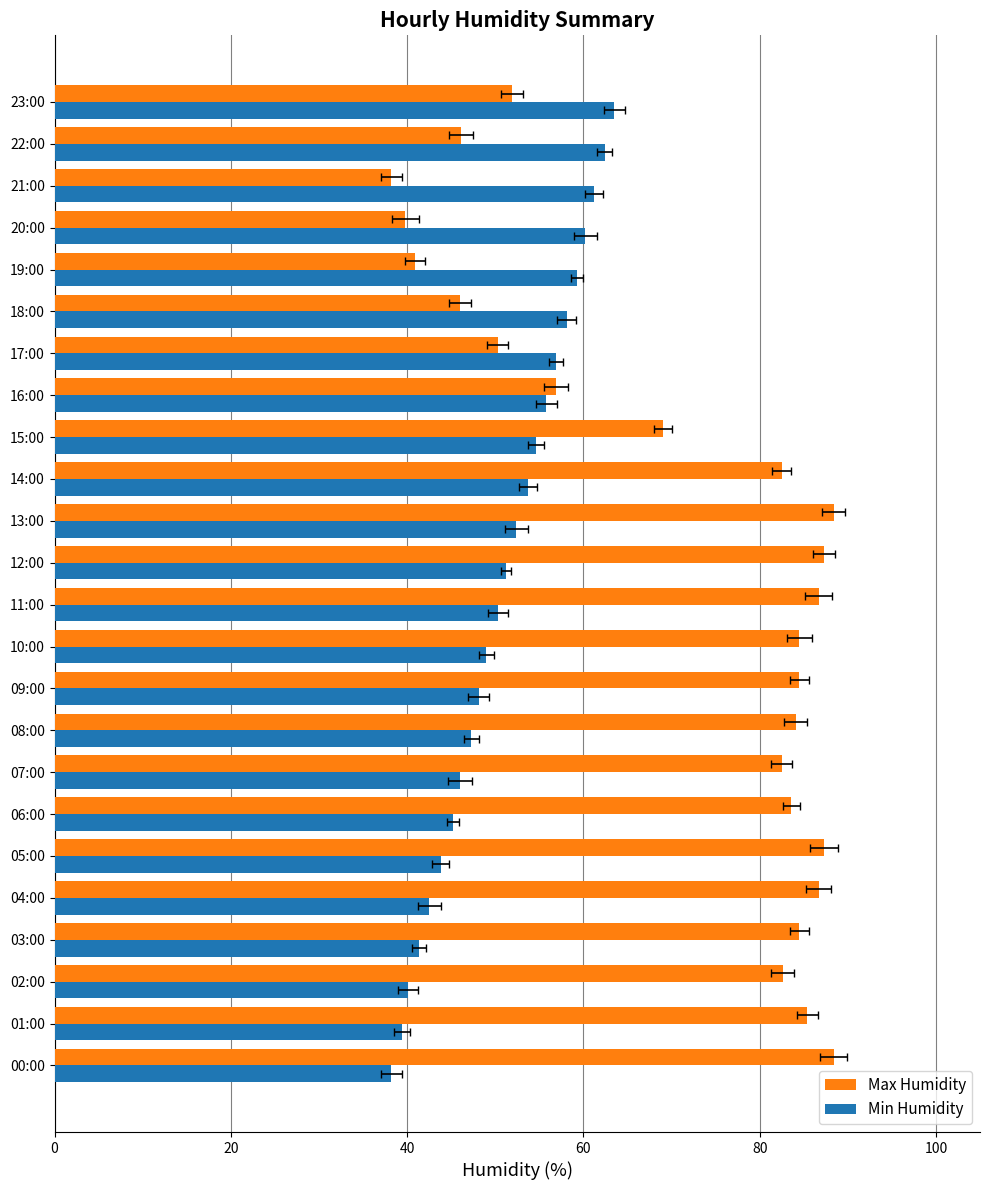

How many values in the Max Humidity series are below 83?

12